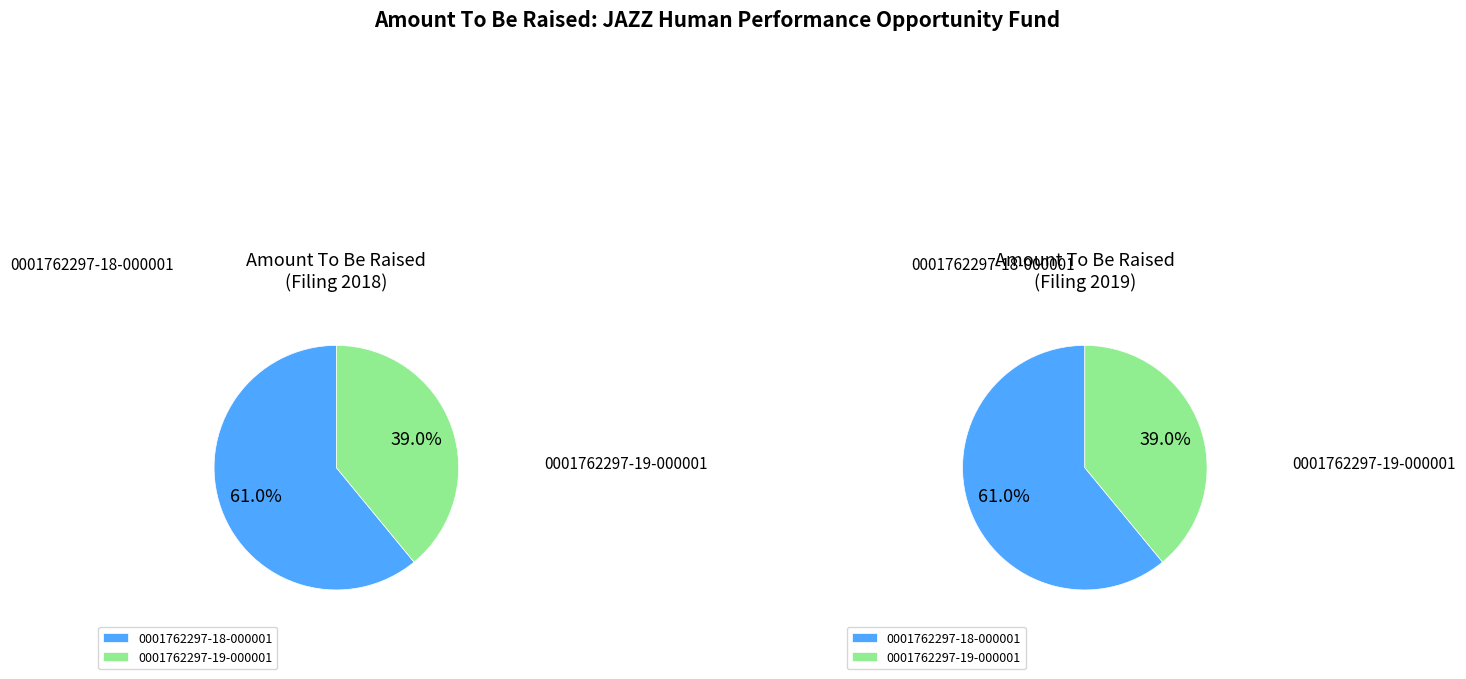

Combined, what portion of the pie is 0001762297-19-000001 and 0001762297-18-000001?

100.0%